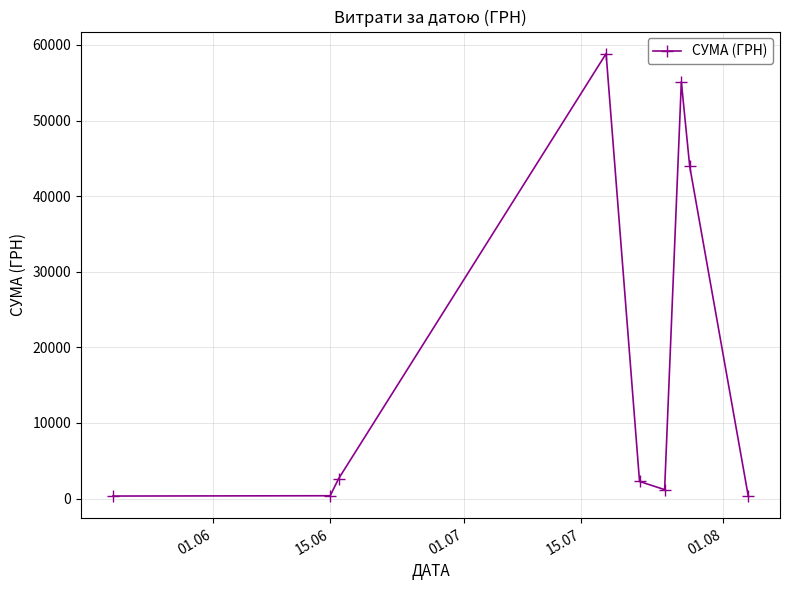

What is the maximum value shown in the chart?

58840.0